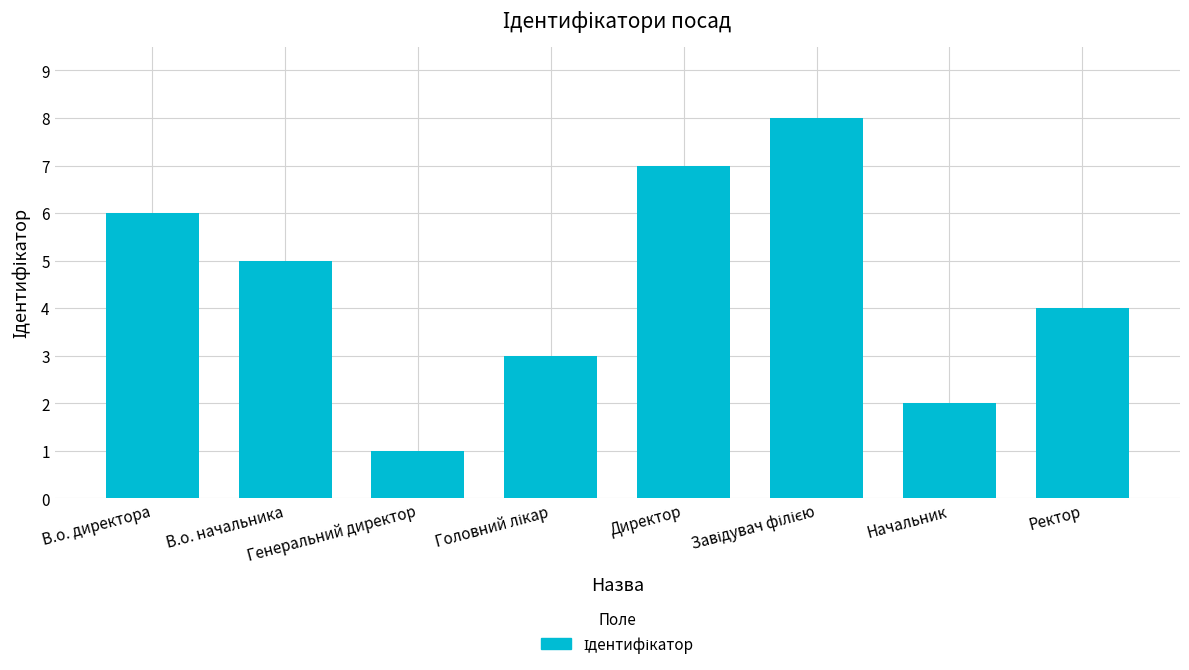

Is it true that the value at В.о. начальника is 5?

True